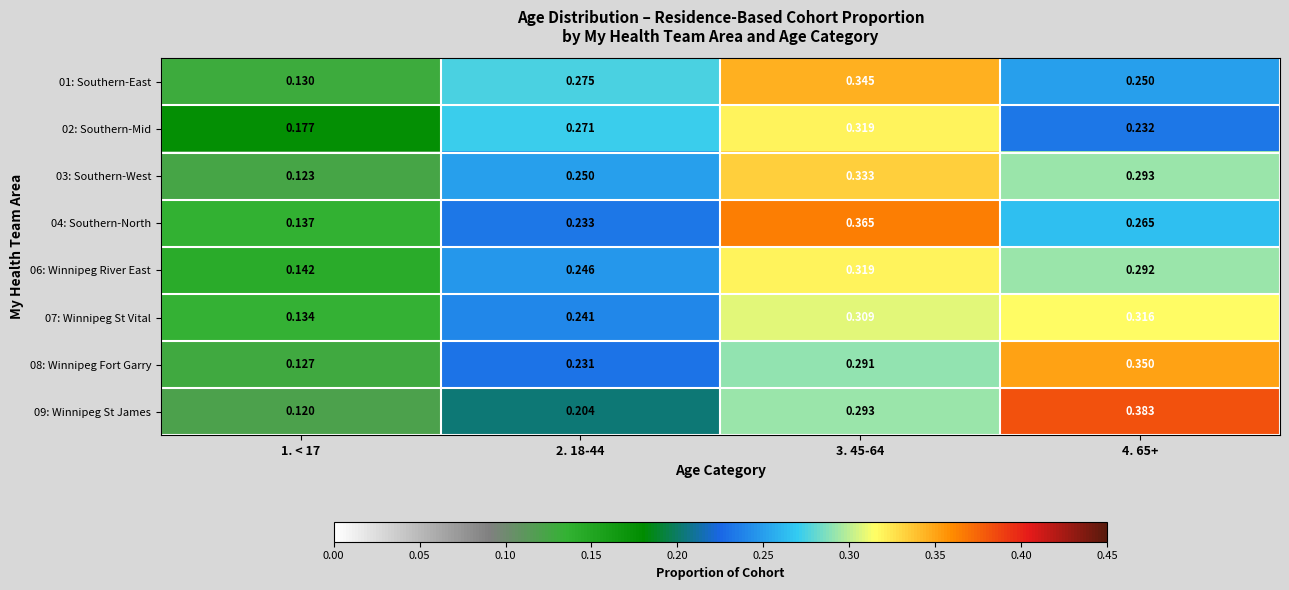

What is the smallest value displayed?

0.1